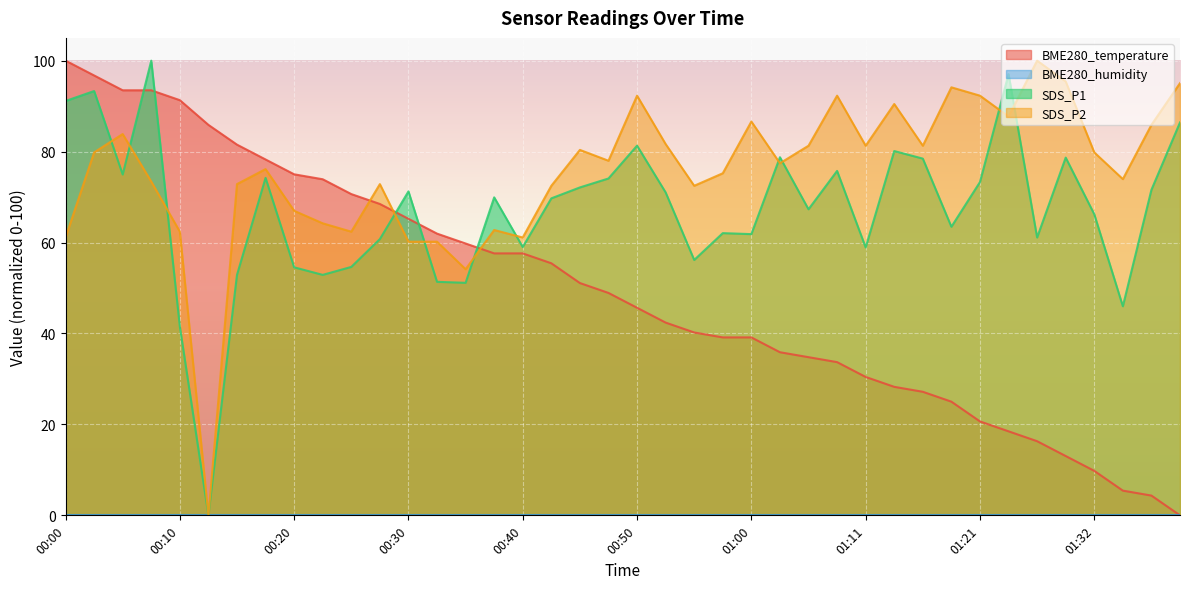

True or false: BME280_temperature has a value of 4.3 at 01:37.

True